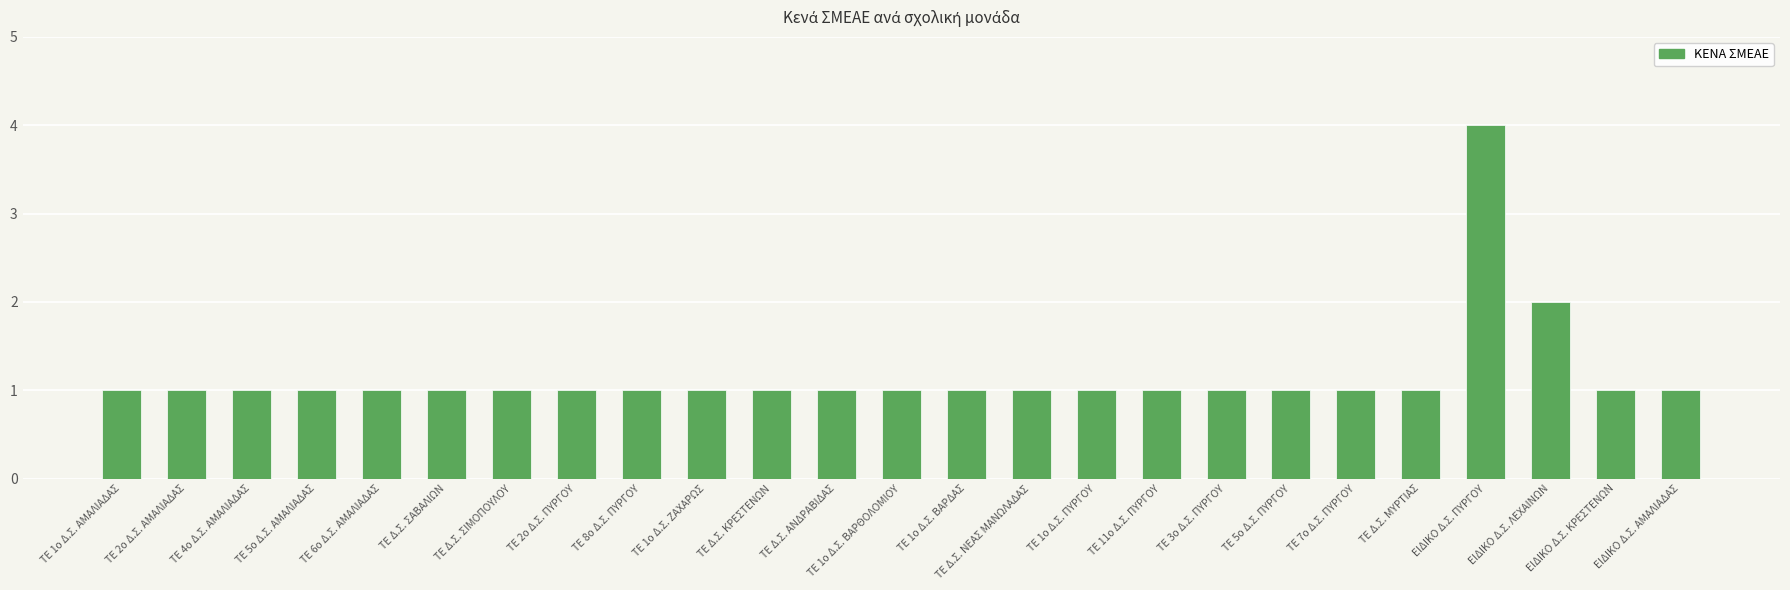

True or false: the data shows 1 at ΤΕ 7ο Δ.Σ. ΠΥΡΓΟΥ.

True